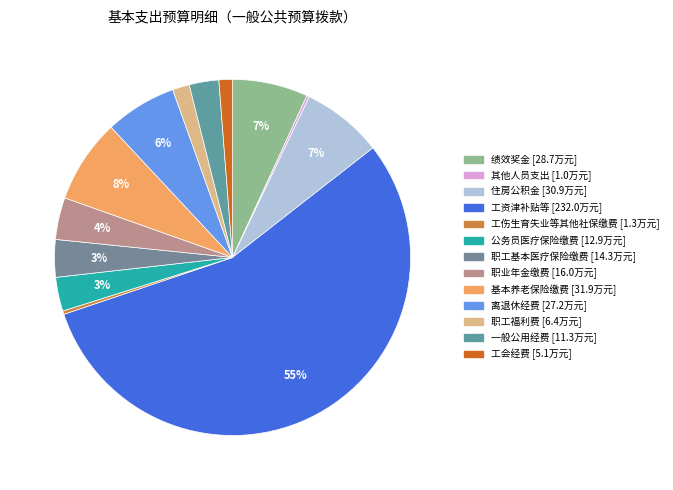

How many segments does this pie chart have?

13